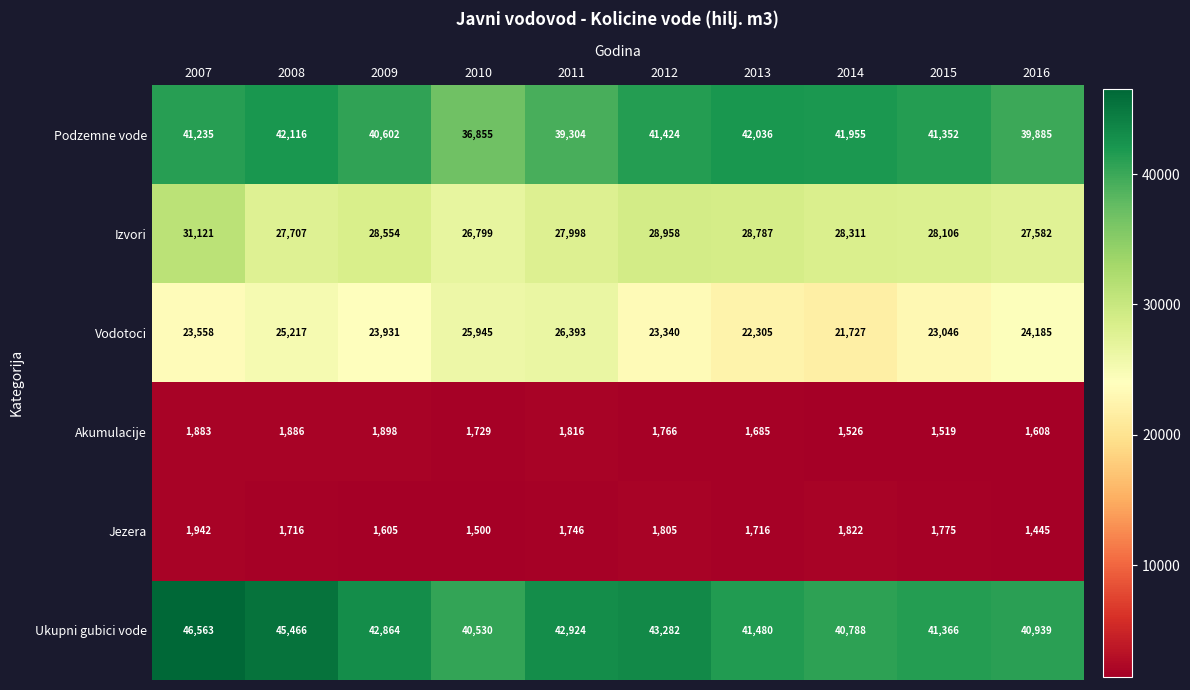

What is the difference between the Akumulacije values at 2014 and 2015?

7